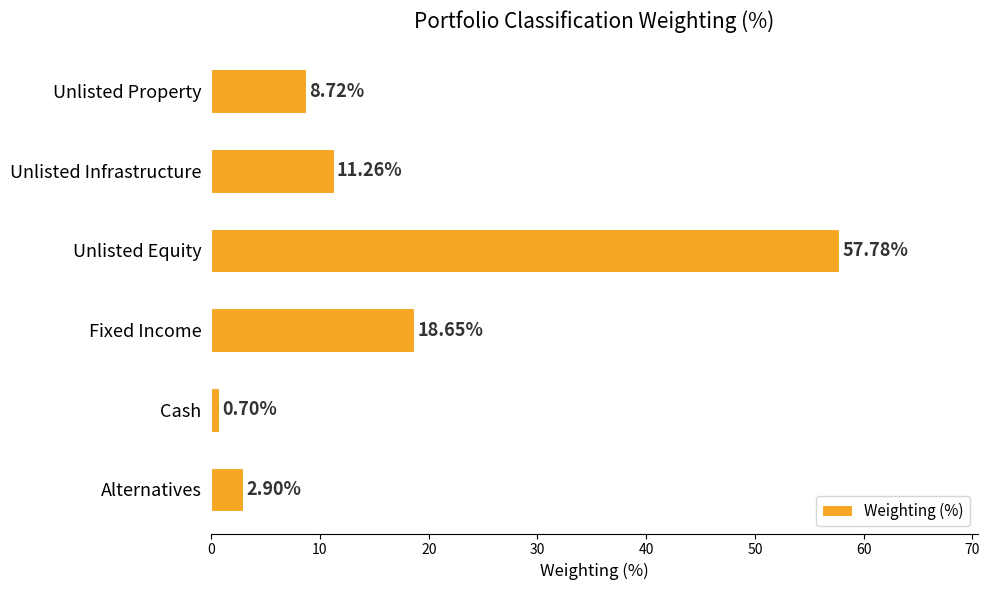

Rank the categories by value from lowest to highest.

Cash, Alternatives, Unlisted Property, Unlisted Infrastructure, Fixed Income, Unlisted Equity